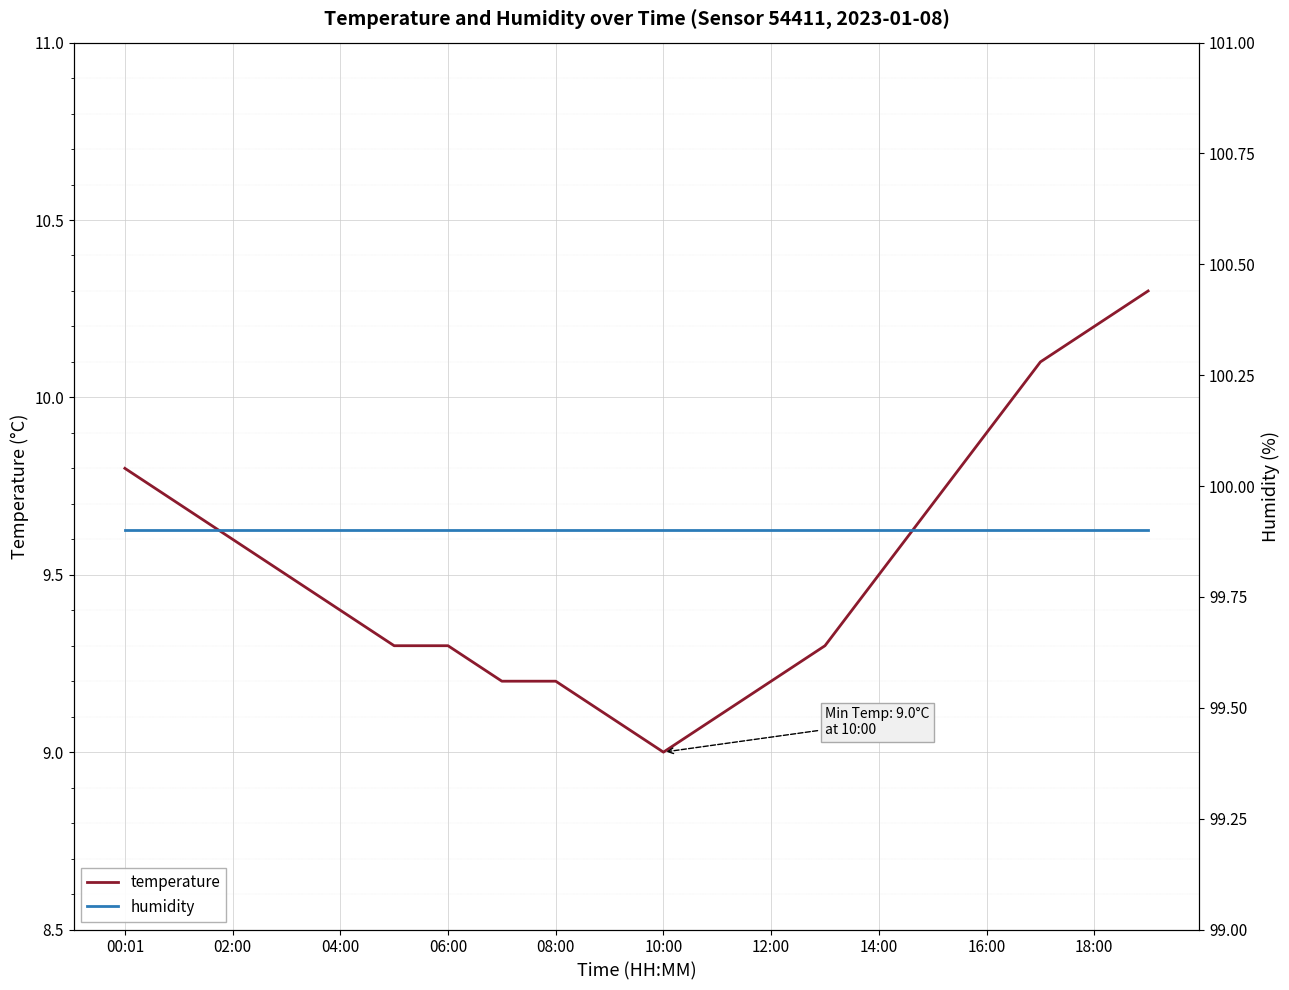

The temperature series shows 5.0 at 08:00. True or false?

False